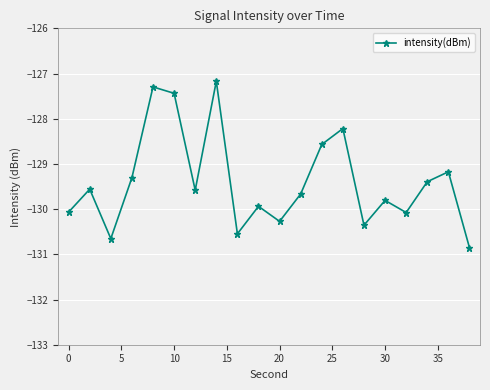

How many categories are shown in the chart?

20